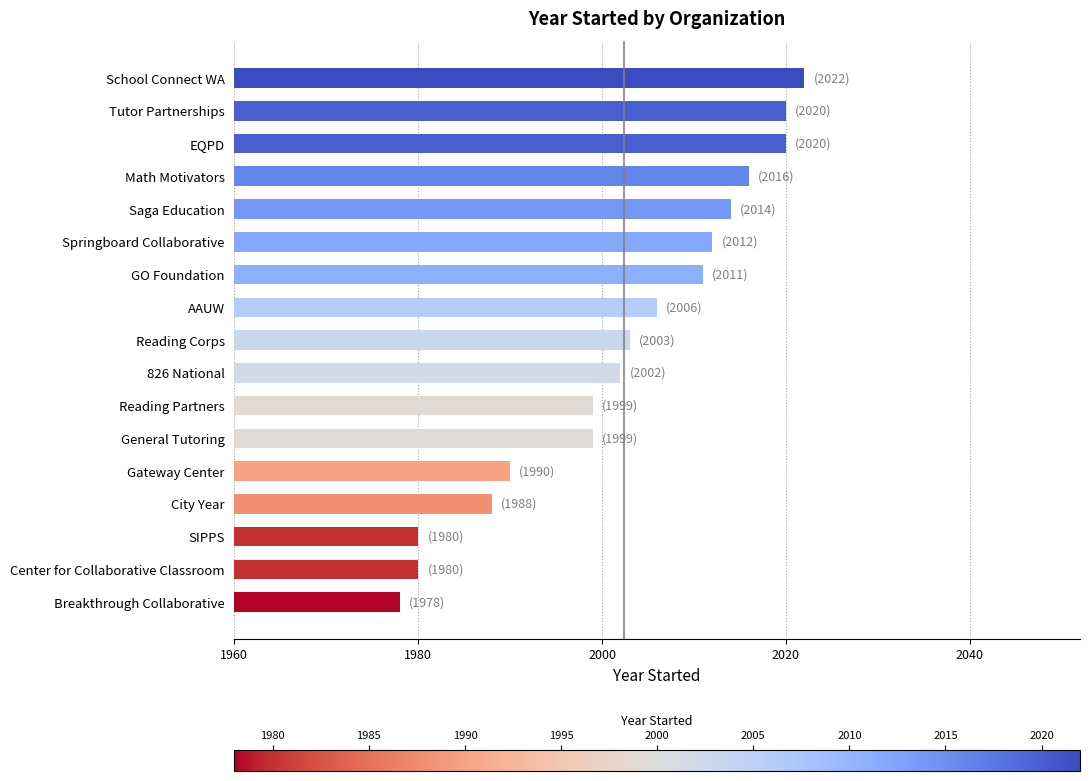

How many categories are shown in the chart?

17